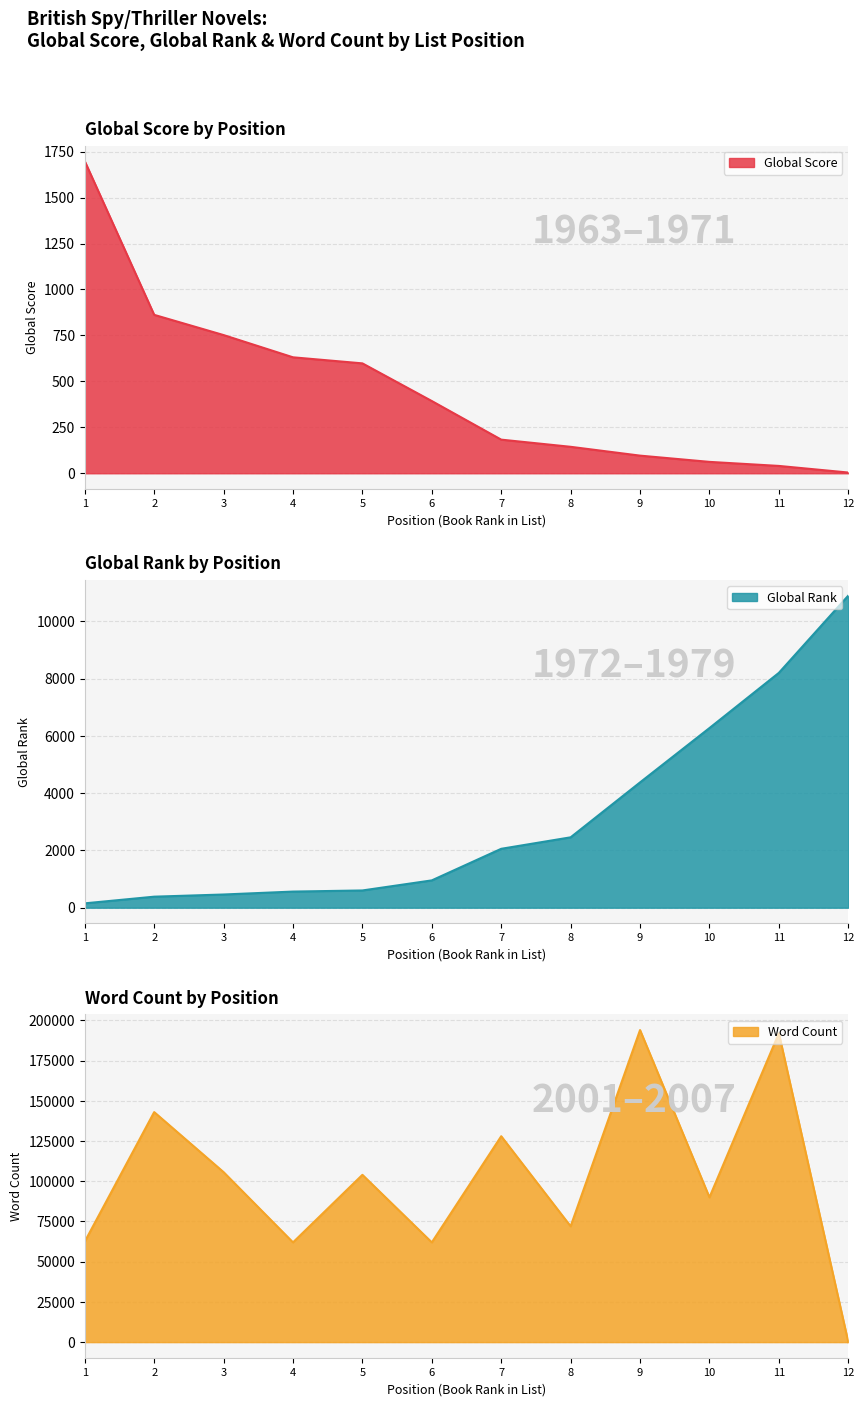

True or false: Global Score has a value of 144 at 8.

True